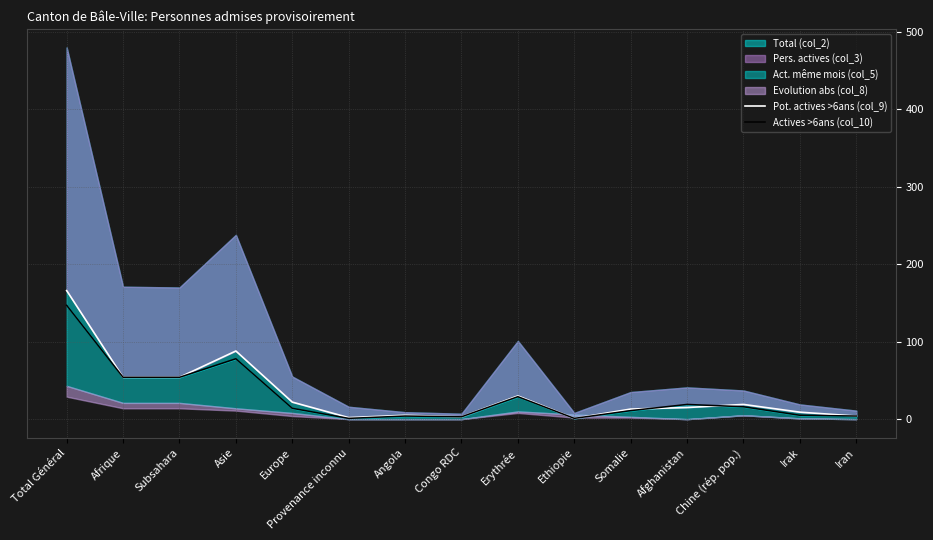

What is the value of the Actives >6ans (col_10) point at the 3rd from the left?

54